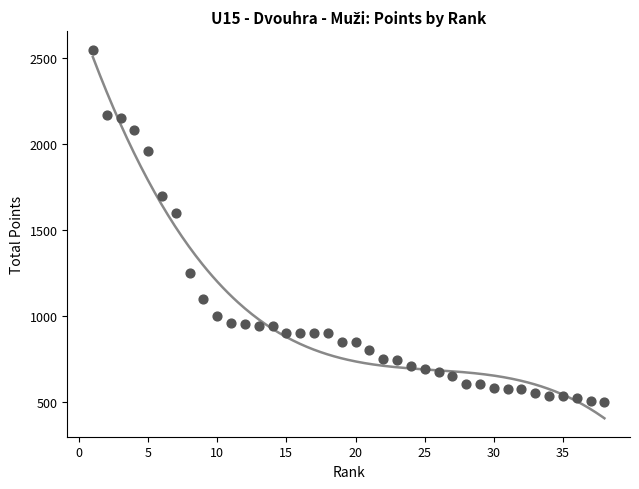

What is the range of X values (max minus min)?

37